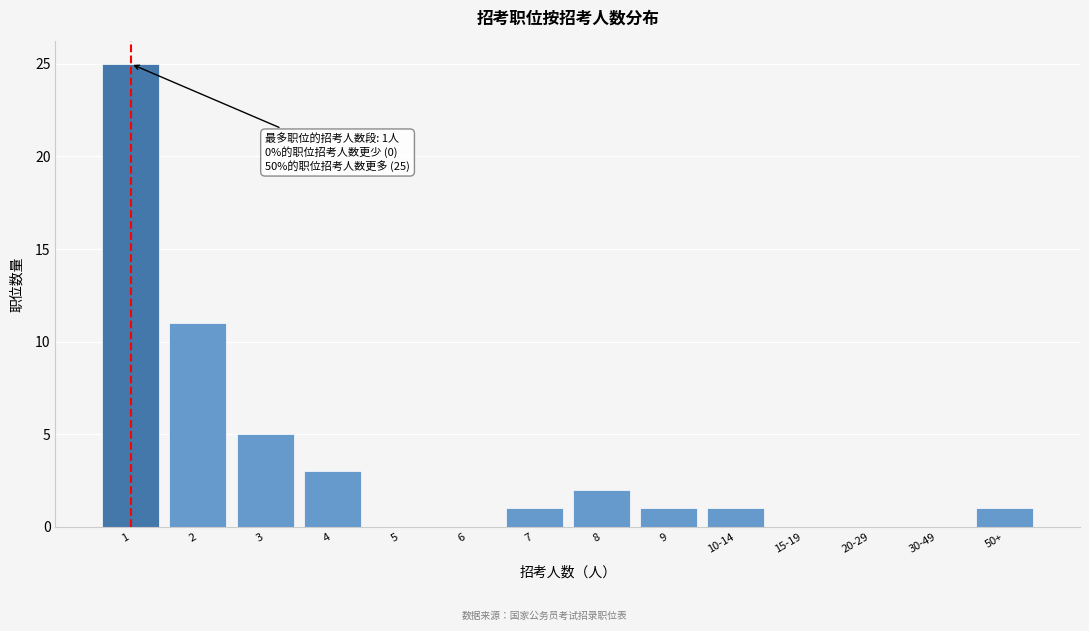

Reading left to right, what are all the values shown in this chart?

1=25	2=11	3=5	4=3	5=0	6=0	7=1	8=2	9=1	10-14=1	15-19=0	20-29=0	30-49=0	50+=1